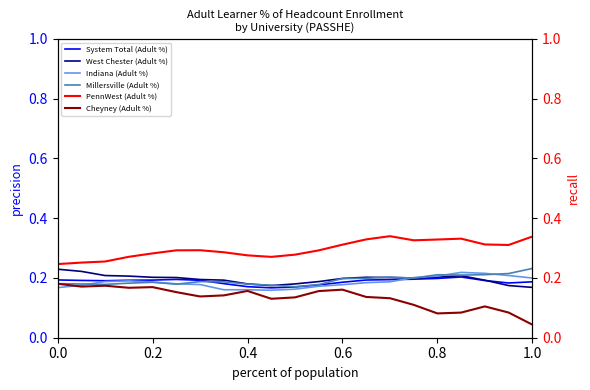

Which series has the largest total across all categories?

PennWest (Adult %)